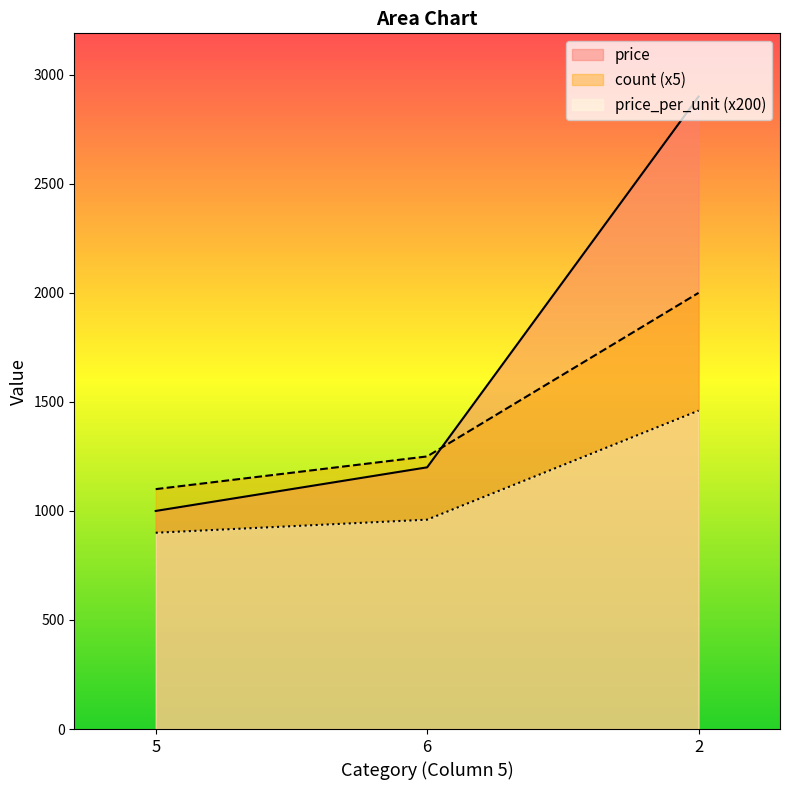

What position from the right is 5?

3